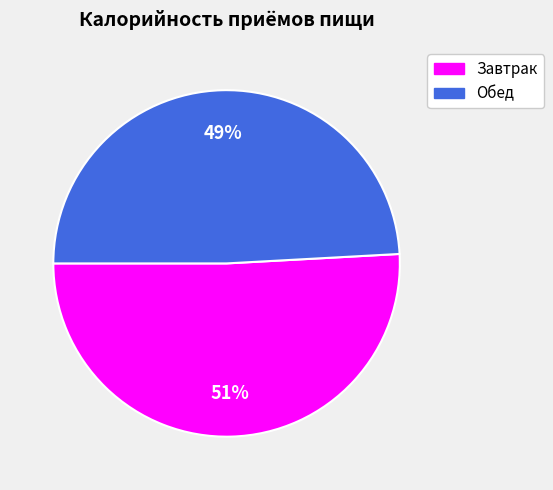

Which category has the smallest portion of the pie?

Обед